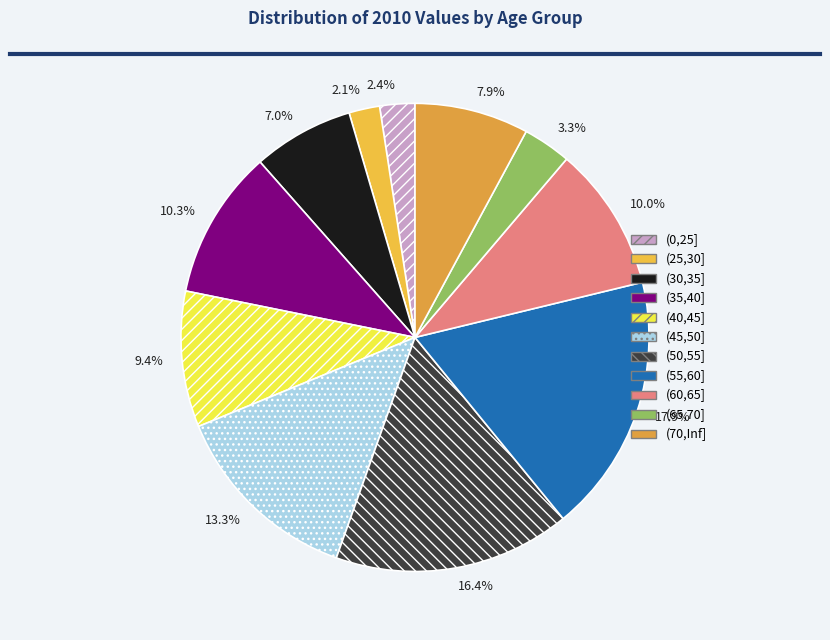

Which category has the biggest portion of the pie?

(55,60]